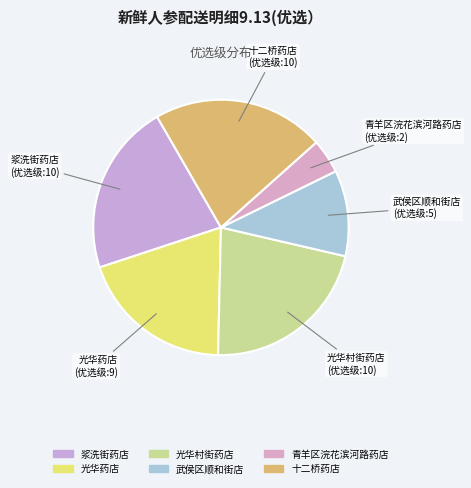

Combined, do 武侯区顺和街店 and 浆洗街药店 account for over 50%?

No